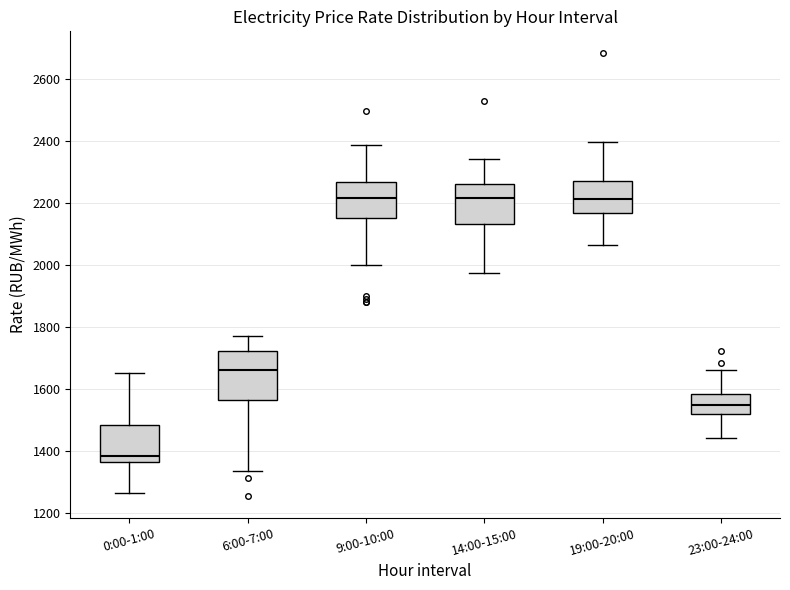

Reading left to right, read every box against the y-axis: the position of its median line, the range the box covers, and the ends of its whiskers. The values are not printed on the chart, so give them approximately, as read against the axis.

0:00-1:00: median 1380, box 1360 to 1480, whiskers 1260 to 1660
6:00-7:00: median 1660, box 1560 to 1720, whiskers 1340 to 1780
9:00-10:00: median 2220, box 2160 to 2260, whiskers 2000 to 2380
14:00-15:00: median 2220, box 2140 to 2260, whiskers 1980 to 2340
19:00-20:00: median 2220, box 2160 to 2280, whiskers 2060 to 2400
23:00-24:00: median 1540, box 1520 to 1580, whiskers 1440 to 1660